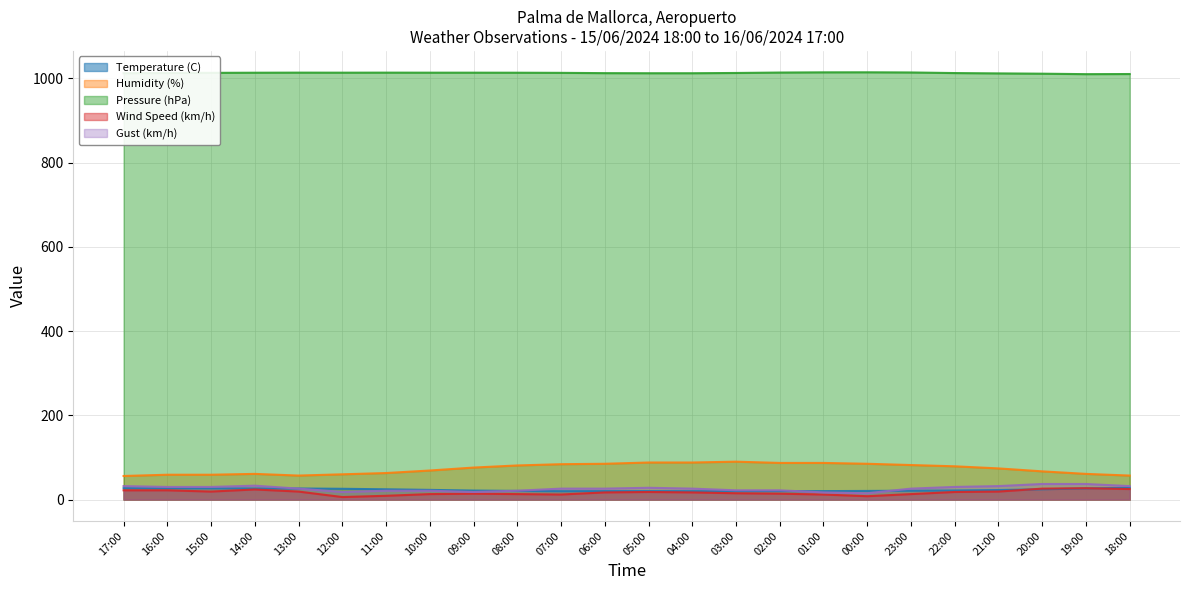

How many values in the Gust (km/h) series are below 26?

9